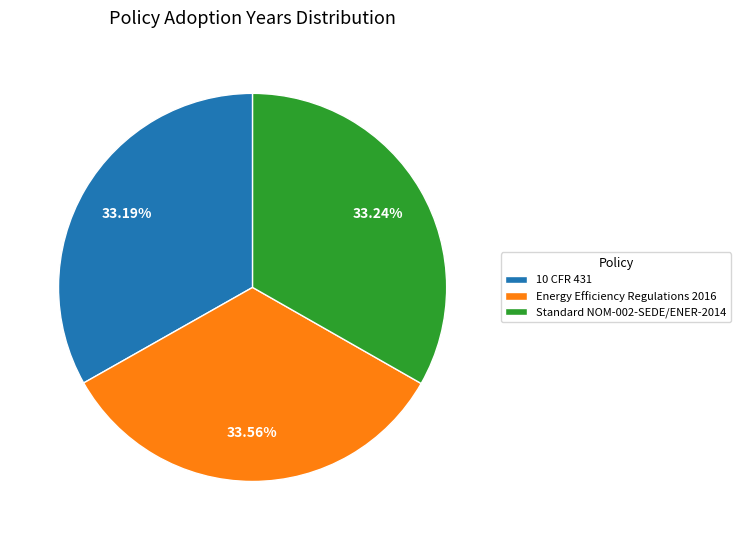

Does 10 CFR 431 represent more than half of the total?

No